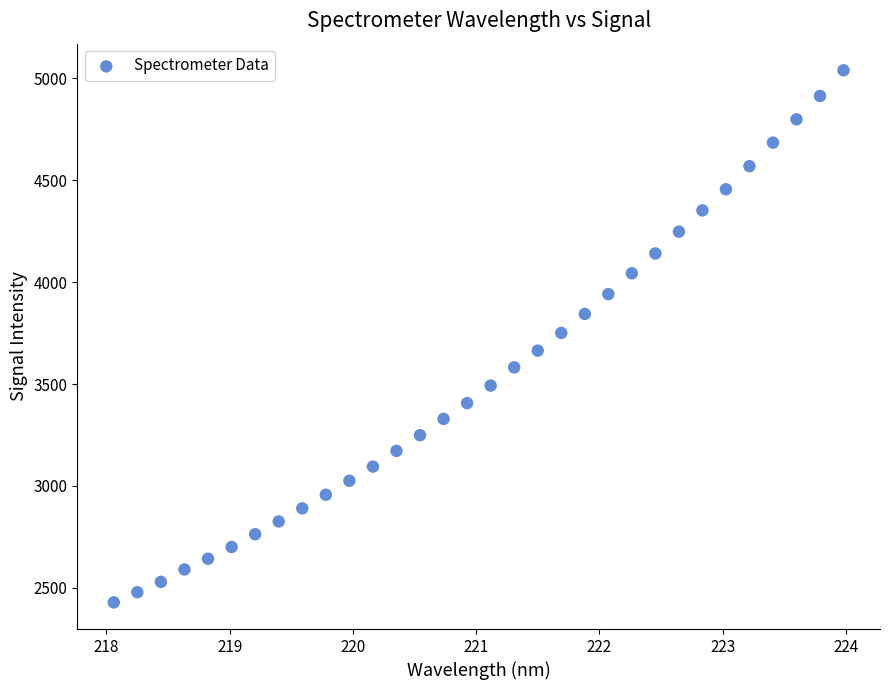

What is the range of X values (max minus min)?

5.9